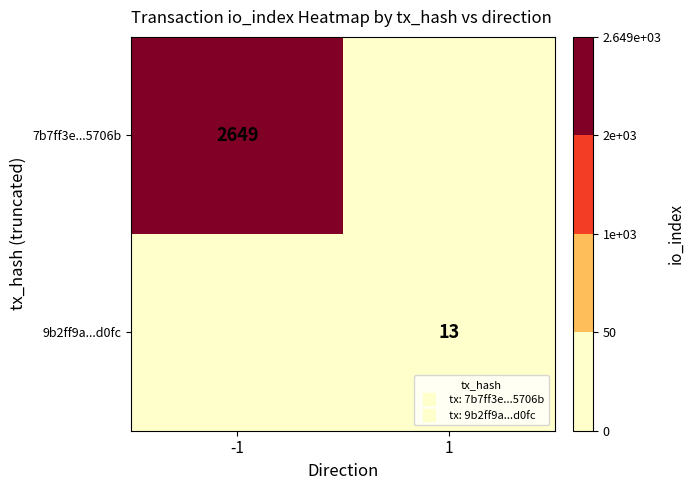

What is the difference between the 7b7ff3e...5706b values at -1 and 1?

2649